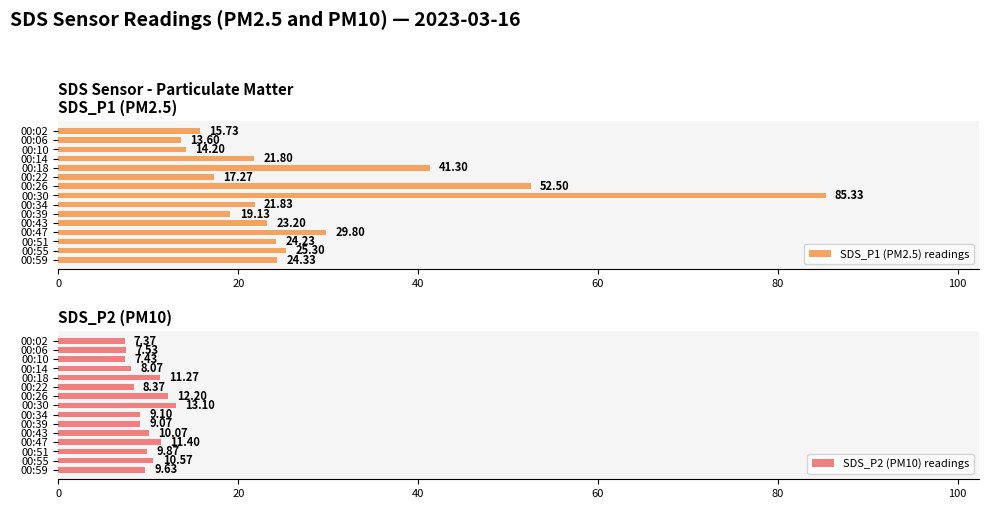

List the labels in order of SDS_P1 (PM2.5) readings value, largest first.

00:30, 00:26, 00:18, 00:47, 00:55, 00:59, 00:51, 00:43, 00:34, 00:14, 00:39, 00:22, 00:02, 00:10, 00:06